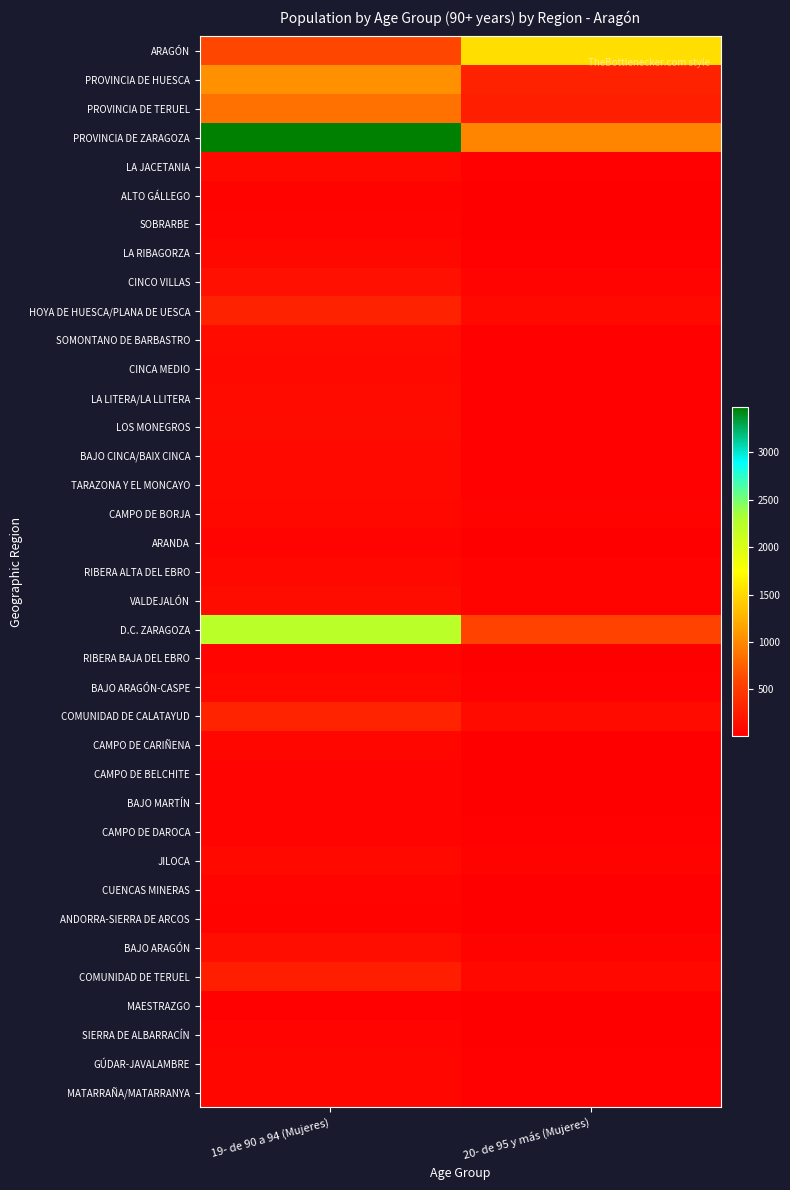

Reading left to right, what are all the values shown in this chart?

ARAGÓN: 19- de 90 a 94 (Mujeres)=590	20- de 95 y más (Mujeres)=1537
PROVINCIA DE HUESCA: 19- de 90 a 94 (Mujeres)=1036	20- de 95 y más (Mujeres)=297
PROVINCIA DE TERUEL: 19- de 90 a 94 (Mujeres)=857	20- de 95 y más (Mujeres)=265
PROVINCIA DE ZARAGOZA: 19- de 90 a 94 (Mujeres)=3475	20- de 95 y más (Mujeres)=975
LA JACETANIA: 19- de 90 a 94 (Mujeres)=92	20- de 95 y más (Mujeres)=28
ALTO GÁLLEGO: 19- de 90 a 94 (Mujeres)=46	20- de 95 y más (Mujeres)=17
SOBRARBE: 19- de 90 a 94 (Mujeres)=54	20- de 95 y más (Mujeres)=11
LA RIBAGORZA: 19- de 90 a 94 (Mujeres)=81	20- de 95 y más (Mujeres)=24
CINCO VILLAS: 19- de 90 a 94 (Mujeres)=146	20- de 95 y más (Mujeres)=50
HOYA DE HUESCA/PLANA DE UESCA: 19- de 90 a 94 (Mujeres)=297	20- de 95 y más (Mujeres)=94
SOMONTANO DE BARBASTRO: 19- de 90 a 94 (Mujeres)=113	20- de 95 y más (Mujeres)=28
CINCA MEDIO: 19- de 90 a 94 (Mujeres)=91	20- de 95 y más (Mujeres)=23
LA LITERA/LA LLITERA: 19- de 90 a 94 (Mujeres)=102	20- de 95 y más (Mujeres)=29
LOS MONEGROS: 19- de 90 a 94 (Mujeres)=115	20- de 95 y más (Mujeres)=23
BAJO CINCA/BAIX CINCA: 19- de 90 a 94 (Mujeres)=100	20- de 95 y más (Mujeres)=29
TARAZONA Y EL MONCAYO: 19- de 90 a 94 (Mujeres)=99	20- de 95 y más (Mujeres)=25
CAMPO DE BORJA: 19- de 90 a 94 (Mujeres)=86	20- de 95 y más (Mujeres)=36
ARANDA: 19- de 90 a 94 (Mujeres)=56	20- de 95 y más (Mujeres)=16
RIBERA ALTA DEL EBRO: 19- de 90 a 94 (Mujeres)=82	20- de 95 y más (Mujeres)=35
VALDEJALÓN: 19- de 90 a 94 (Mujeres)=118	20- de 95 y más (Mujeres)=39
D.C. ZARAGOZA: 19- de 90 a 94 (Mujeres)=2223	20- de 95 y más (Mujeres)=568
RIBERA BAJA DEL EBRO: 19- de 90 a 94 (Mujeres)=47	20- de 95 y más (Mujeres)=13
BAJO ARAGÓN-CASPE: 19- de 90 a 94 (Mujeres)=74	20- de 95 y más (Mujeres)=20
COMUNIDAD DE CALATAYUD: 19- de 90 a 94 (Mujeres)=315	20- de 95 y más (Mujeres)=110
CAMPO DE CARIÑENA: 19- de 90 a 94 (Mujeres)=68	20- de 95 y más (Mujeres)=13
CAMPO DE BELCHITE: 19- de 90 a 94 (Mujeres)=47	20- de 95 y más (Mujeres)=18
BAJO MARTÍN: 19- de 90 a 94 (Mujeres)=50	20- de 95 y más (Mujeres)=14
CAMPO DE DAROCA: 19- de 90 a 94 (Mujeres)=59	20- de 95 y más (Mujeres)=23
JILOCA: 19- de 90 a 94 (Mujeres)=97	20- de 95 y más (Mujeres)=39
CUENCAS MINERAS: 19- de 90 a 94 (Mujeres)=52	20- de 95 y más (Mujeres)=9
ANDORRA-SIERRA DE ARCOS: 19- de 90 a 94 (Mujeres)=45	20- de 95 y más (Mujeres)=14
BAJO ARAGÓN: 19- de 90 a 94 (Mujeres)=134	20- de 95 y más (Mujeres)=41
COMUNIDAD DE TERUEL: 19- de 90 a 94 (Mujeres)=264	20- de 95 y más (Mujeres)=84
MAESTRAZGO: 19- de 90 a 94 (Mujeres)=26	20- de 95 y más (Mujeres)=6
SIERRA DE ALBARRACÍN: 19- de 90 a 94 (Mujeres)=60	20- de 95 y más (Mujeres)=11
GÚDAR-JAVALAMBRE: 19- de 90 a 94 (Mujeres)=64	20- de 95 y más (Mujeres)=21
MATARRAÑA/MATARRANYA: 19- de 90 a 94 (Mujeres)=65	20- de 95 y más (Mujeres)=26